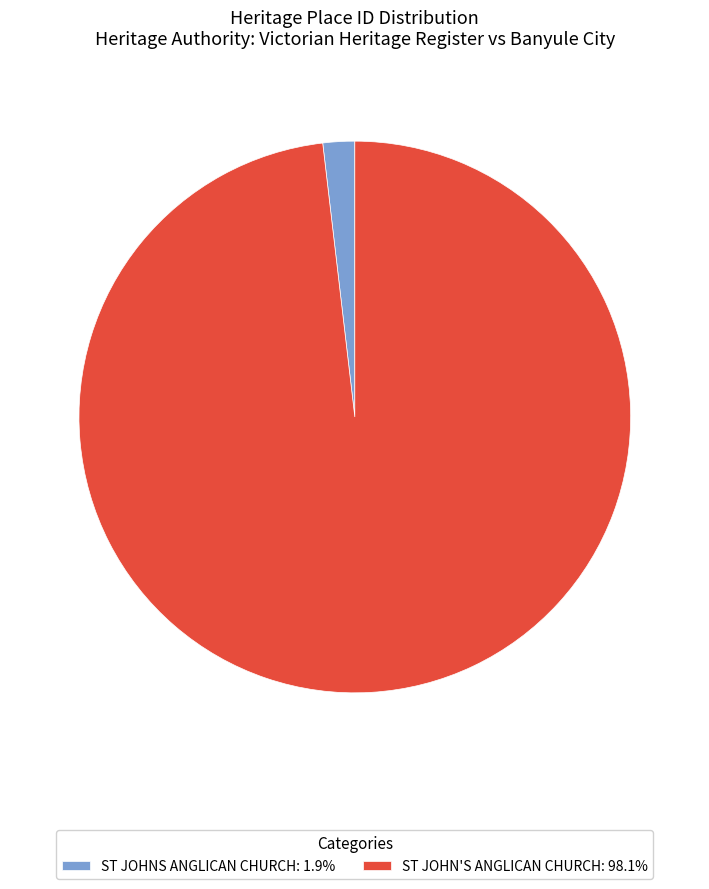

Does ST JOHN'S ANGLICAN CHURCH: 98.1% represent more than half of the total?

Yes